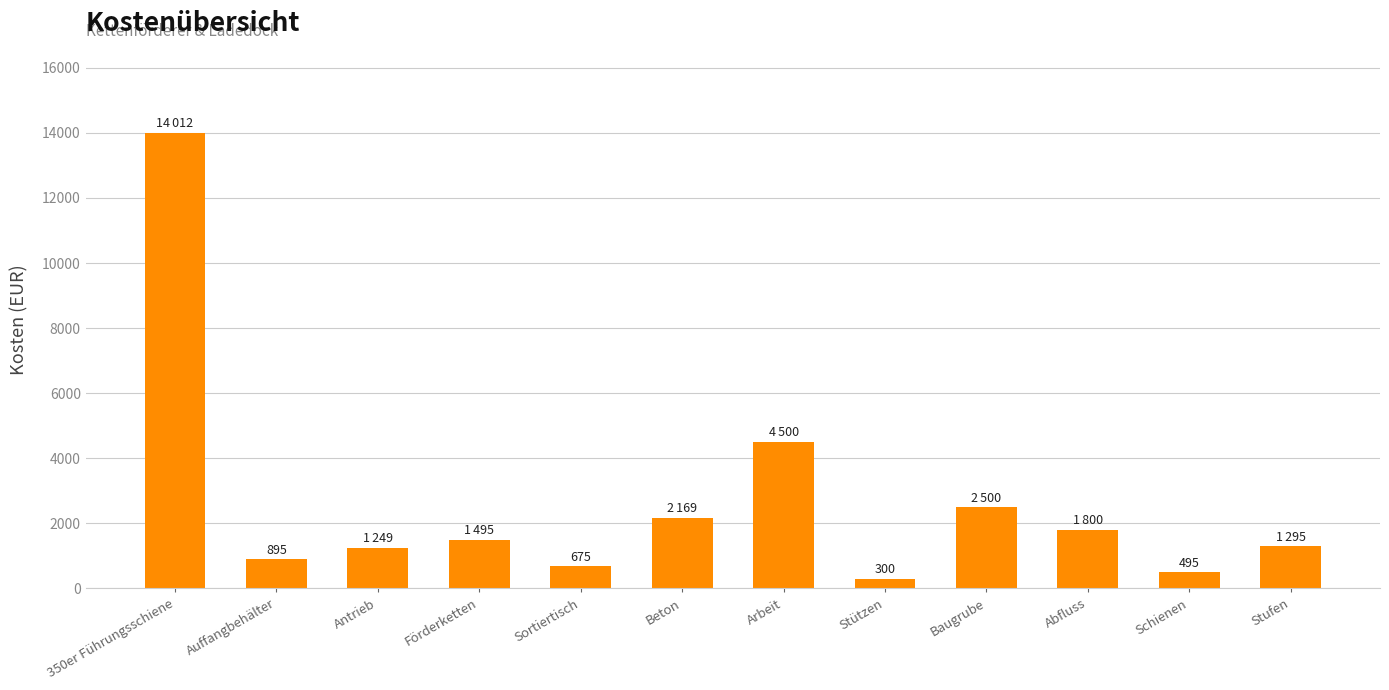

Is it true that the value at 350er Führungsschiene is 21364?

False